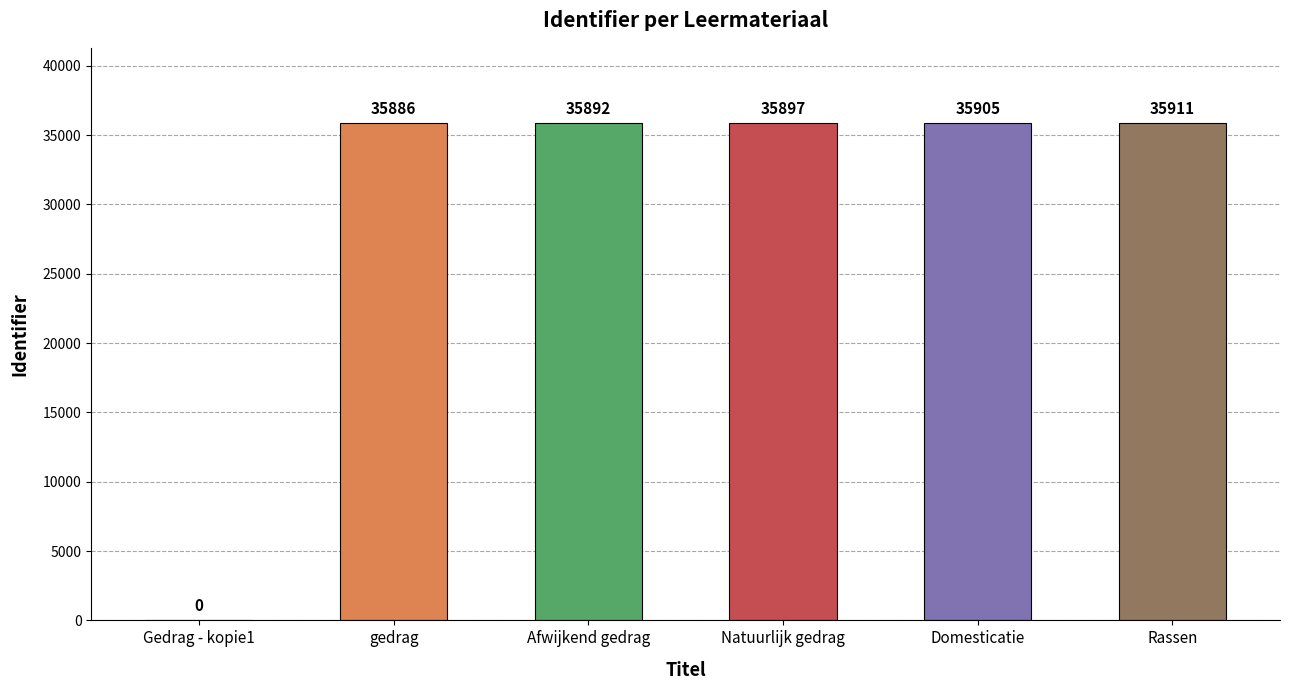

Reading right to left, what are all the values shown in this chart?

Rassen=35911	Domesticatie=35905	Natuurlijk gedrag=35897	Afwijkend gedrag=35892	gedrag=35886	Gedrag - kopie1=0